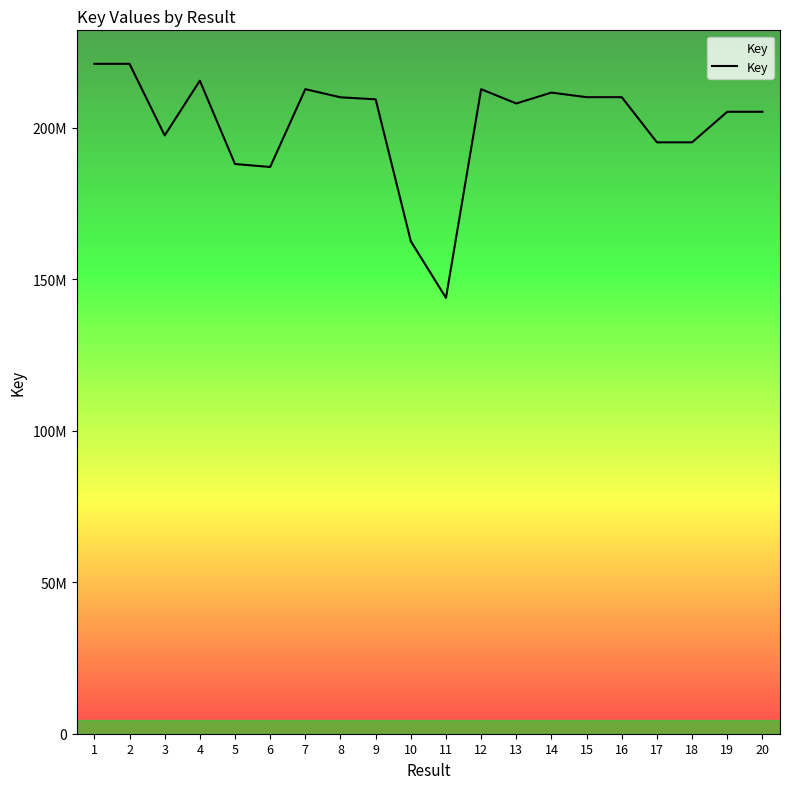

True or false: the data shows 51806166 at 1.

False